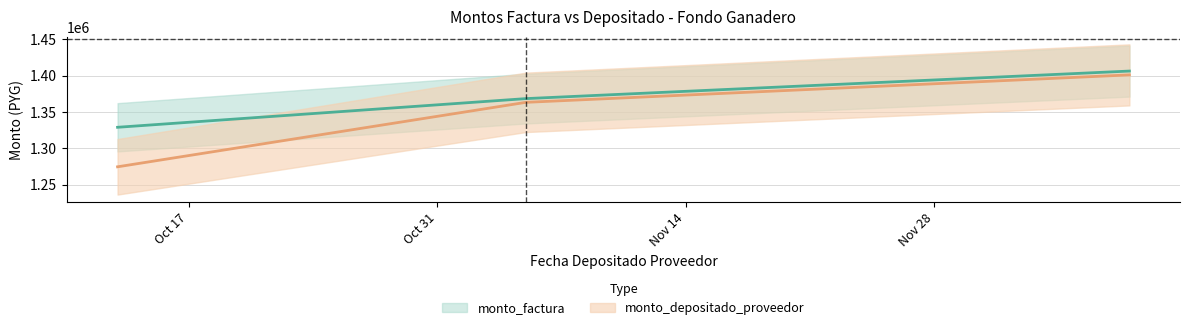

What is the average value of the monto_factura series?

1367923